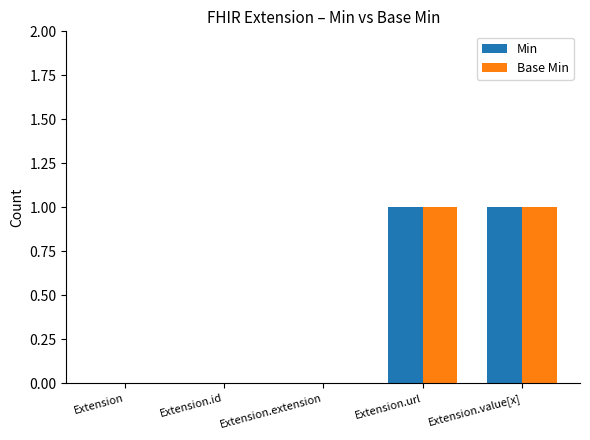

What are all the series names shown in the legend?

Min, Base Min